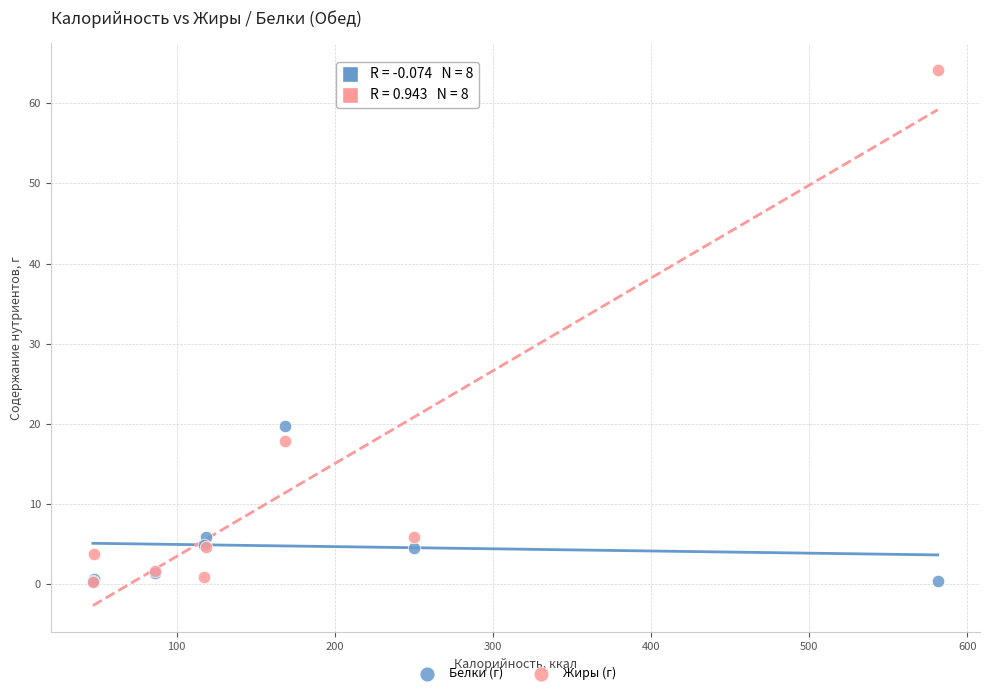

Which series contains the highest Y value?

Жиры (г)